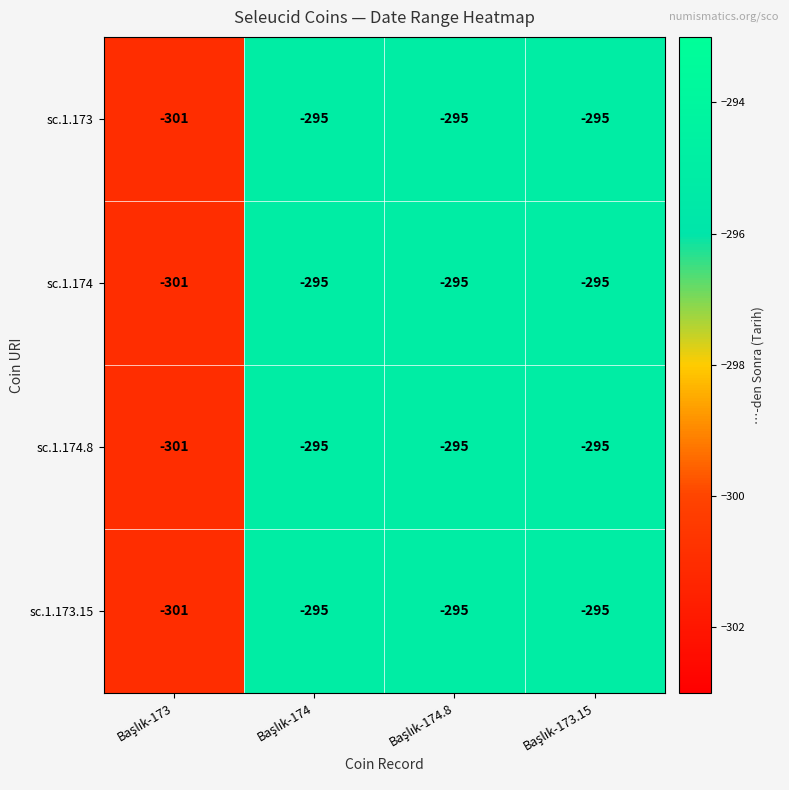

What is the greatest value displayed?

-295